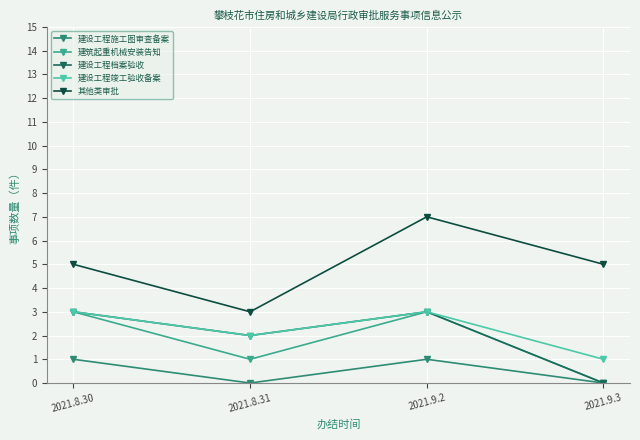

Reading right to left, list all the values displayed in this chart.

建设工程施工图审查备案: 0	1	0	1
建筑起重机械安装告知: 0	3	1	3
建设工程档案验收: 0	3	2	3
建设工程竣工验收备案: 1	3	2	3
其他类审批: 5	7	3	5